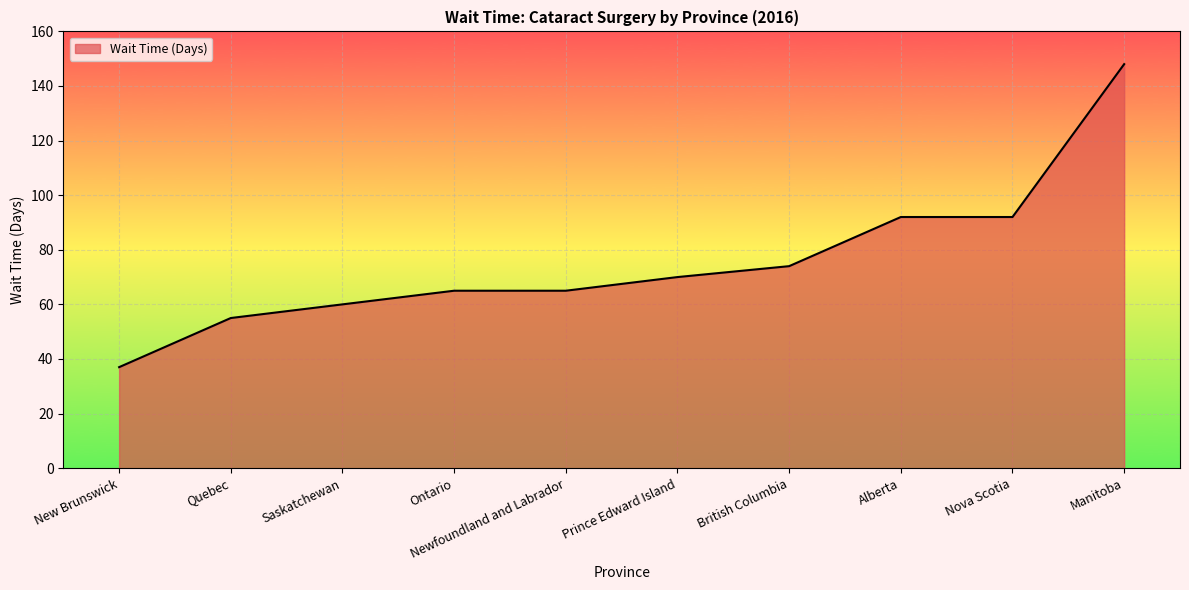

What value does the data have at Alberta, to the nearest 10?

90